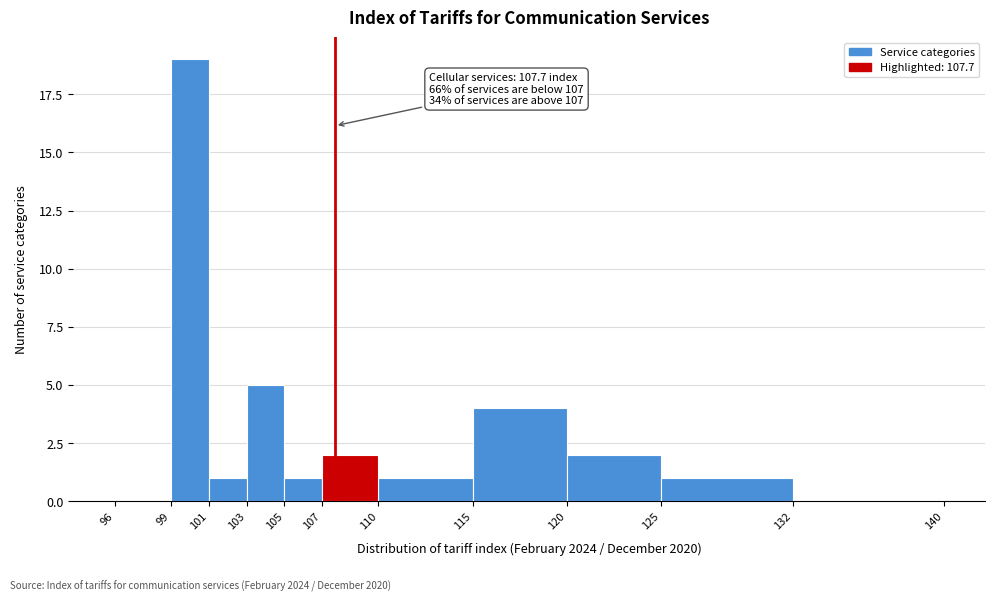

Over which range of the x-axis is the bar tallest?

99 to 101